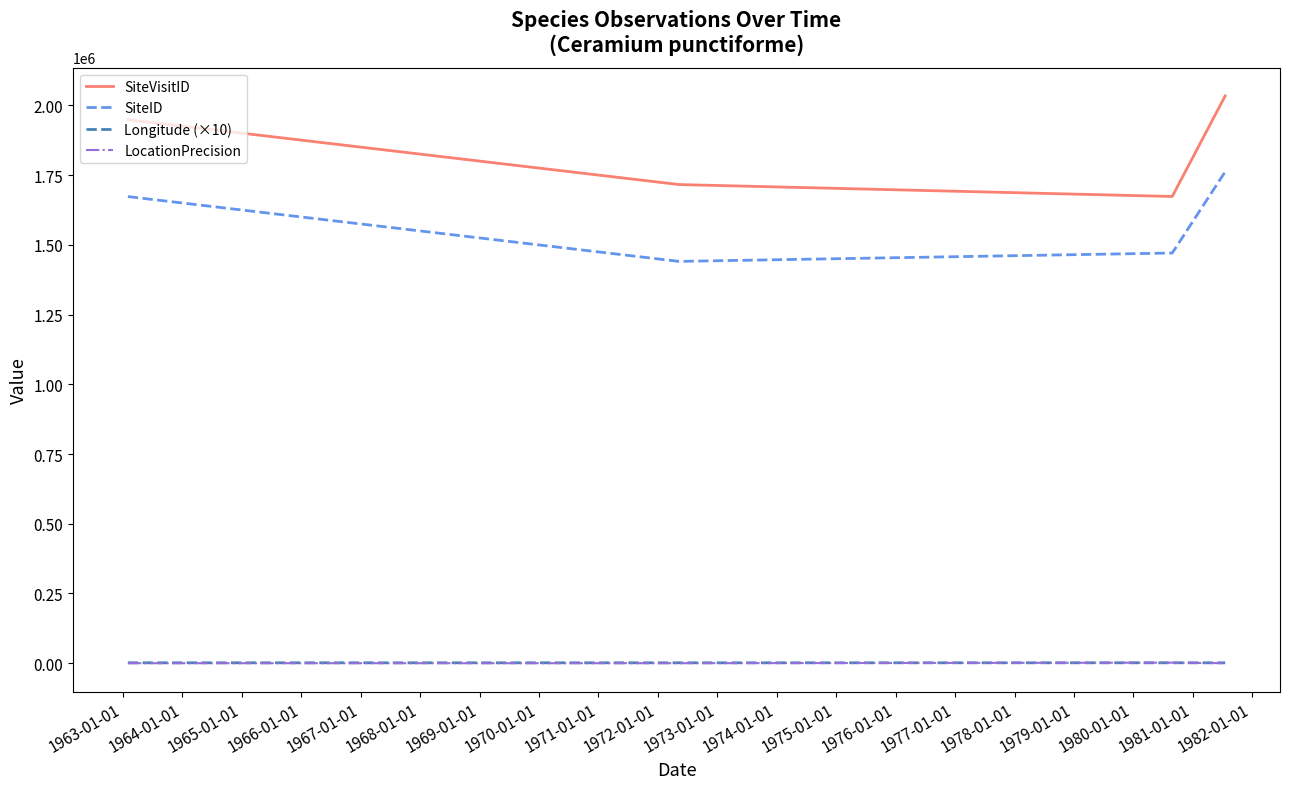

Count the LocationPrecision values in the range 100 to 2000.

4